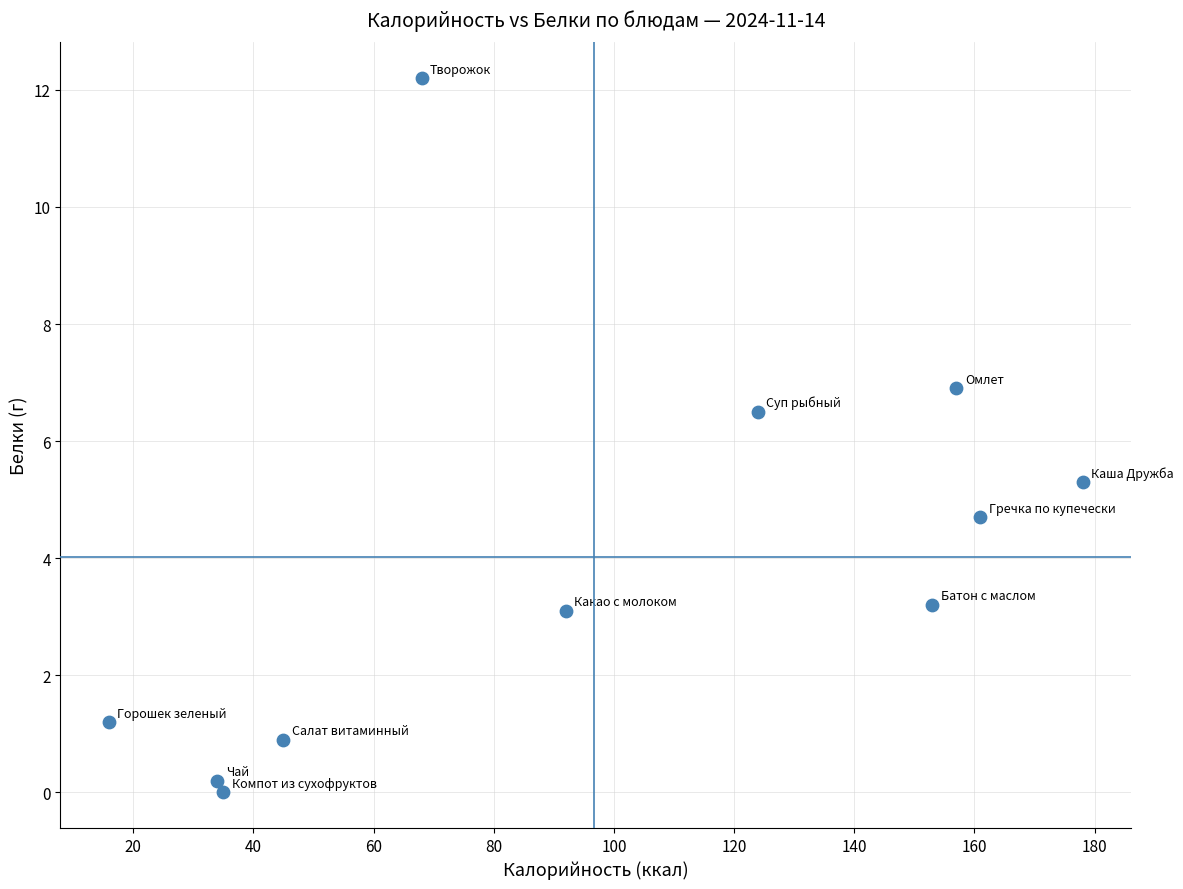

What Y value in the scatter plot is closest to 6?

6.5